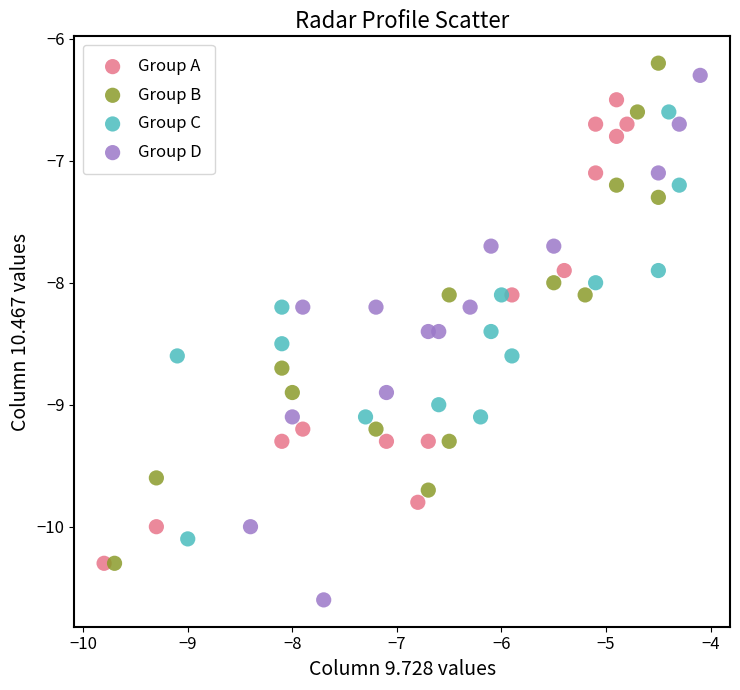

Which series reaches the minimum Y coordinate?

Group D